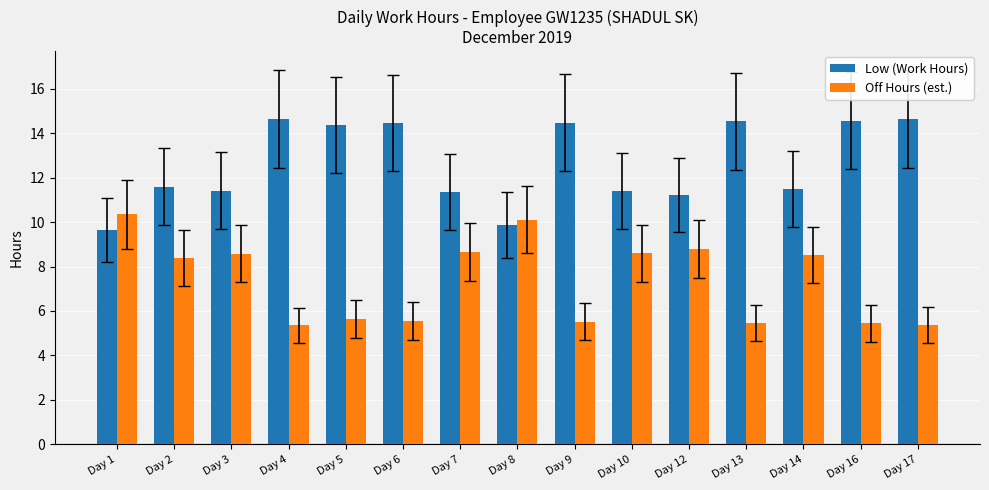

True or false: Low (Work Hours) has a value of 14.6 at Day 17.

True